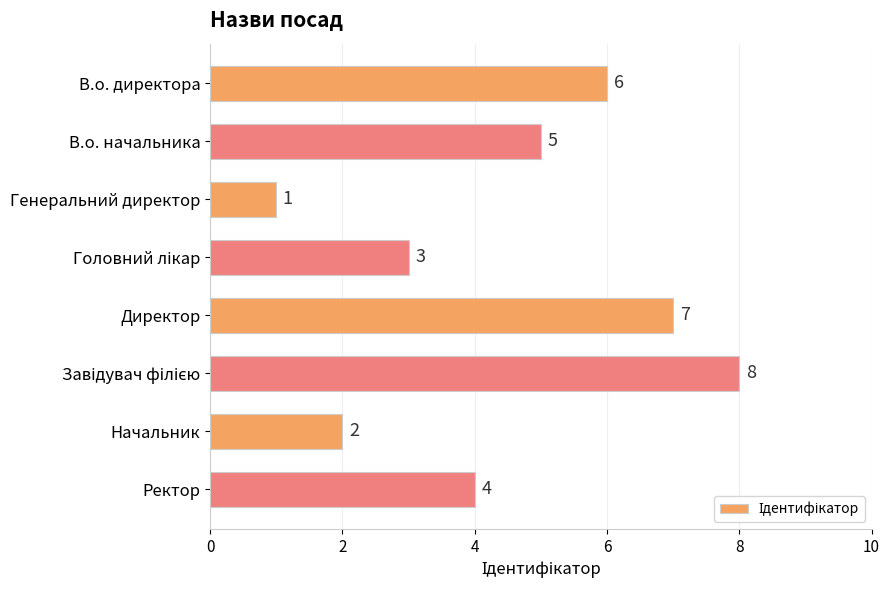

What is the change in value from Генеральний директор to Директор?

+6